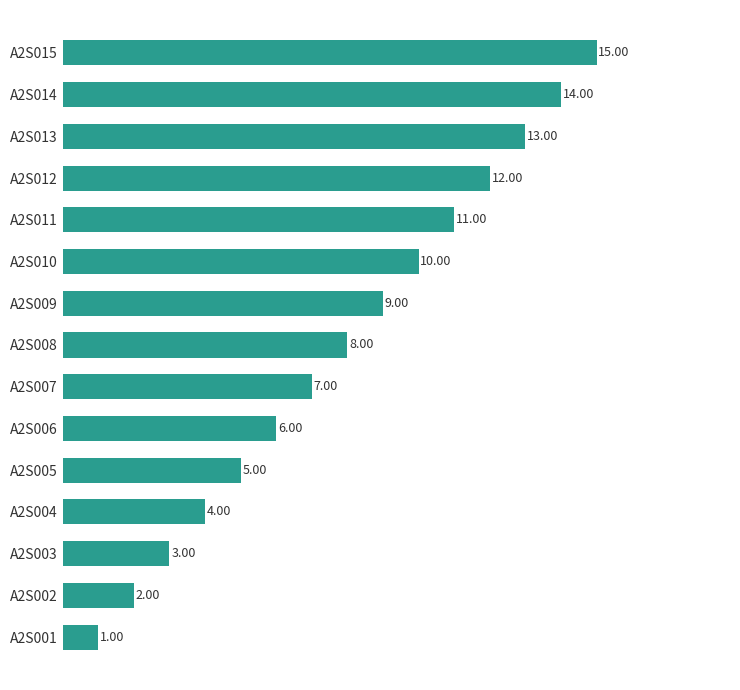

List the labels in order of value, smallest first.

A2S001, A2S002, A2S003, A2S004, A2S005, A2S006, A2S007, A2S008, A2S009, A2S010, A2S011, A2S012, A2S013, A2S014, A2S015